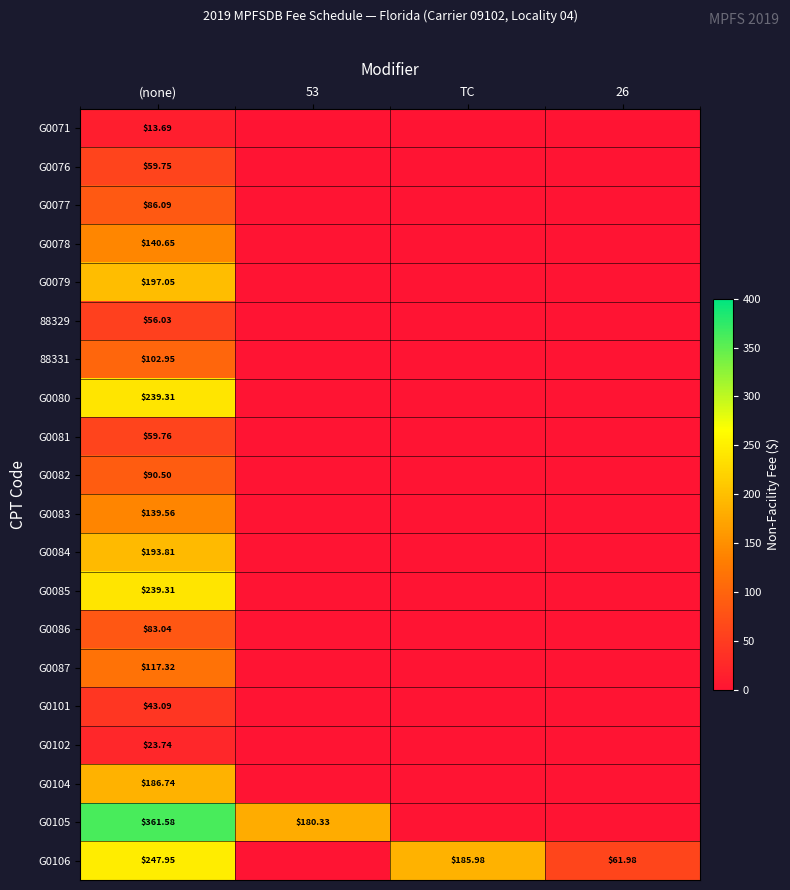

What is the lowest value of the G0101 series?

43.1